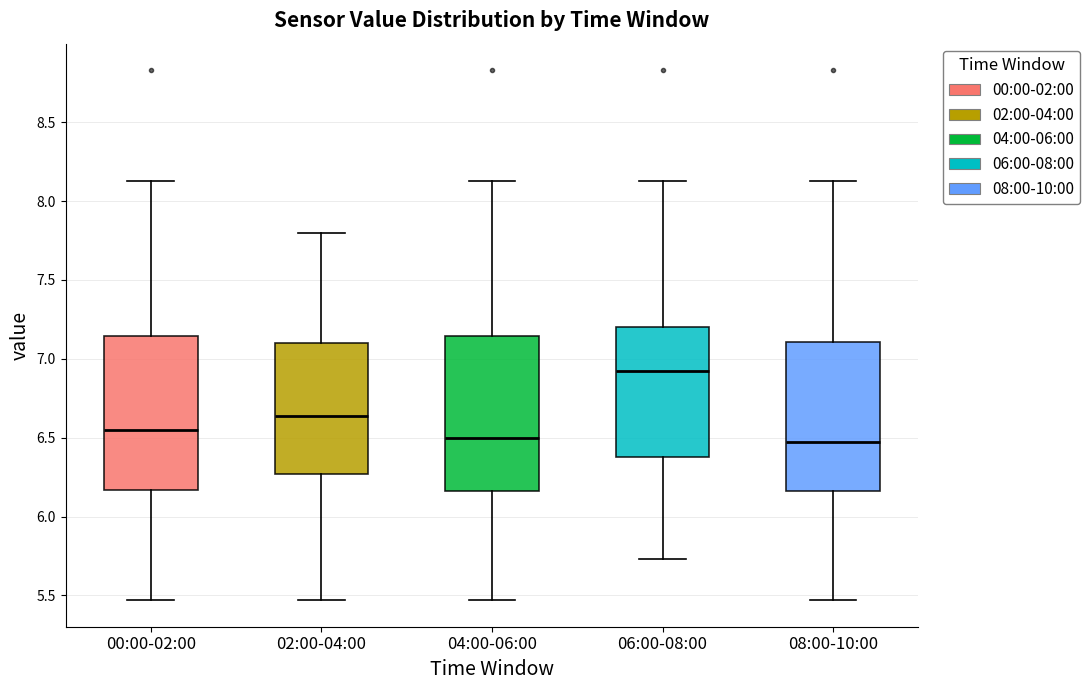

Reading left to right, read every box against the y-axis: the position of its median line, the range the box covers, and the ends of its whiskers. The values are not printed on the chart, so give them approximately, as read against the axis.

00:00-02:00: median 6.55, box 6.15 to 7.15, whiskers 5.45 to 8.15
02:00-04:00: median 6.65, box 6.25 to 7.10, whiskers 5.45 to 7.80
04:00-06:00: median 6.50, box 6.15 to 7.15, whiskers 5.45 to 8.15
06:00-08:00: median 6.90, box 6.40 to 7.20, whiskers 5.75 to 8.15
08:00-10:00: median 6.45, box 6.15 to 7.10, whiskers 5.45 to 8.15